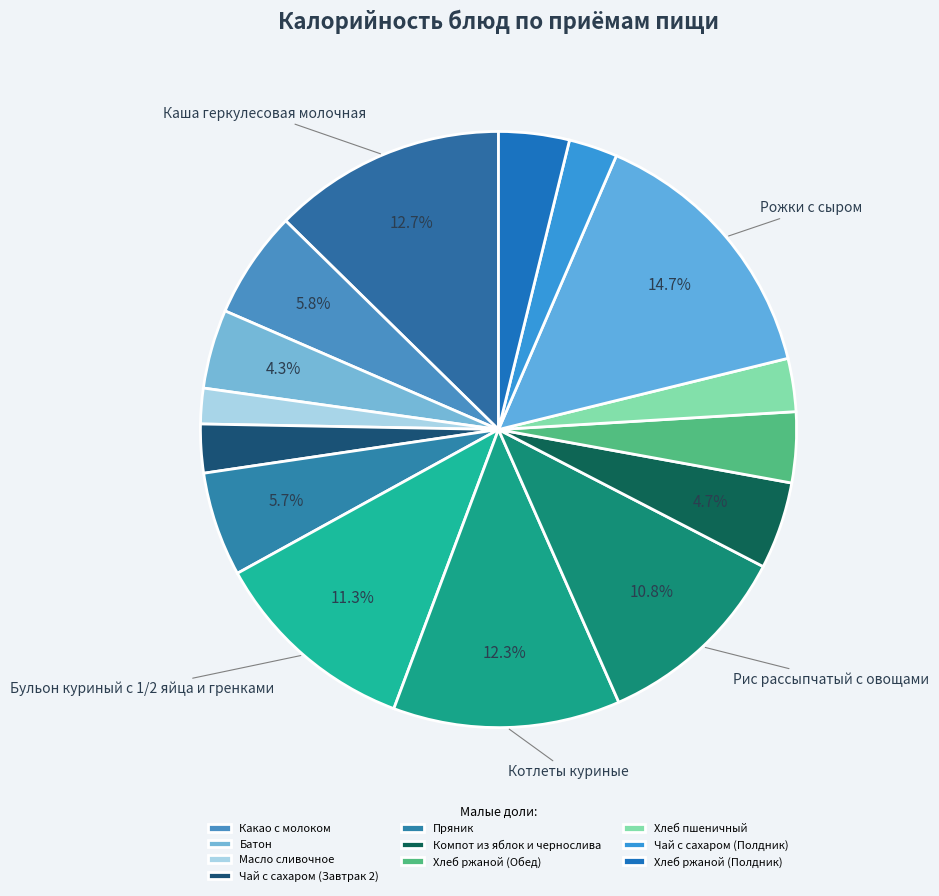

How many slices are in this pie chart?

15